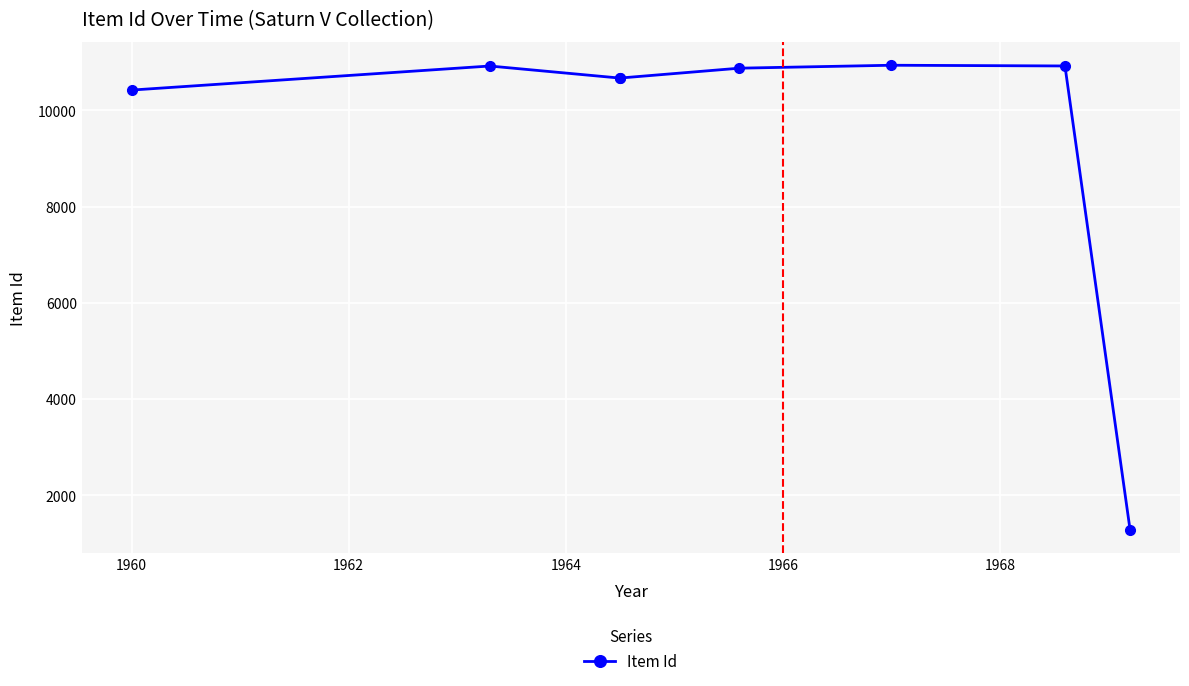

What position from the right is 1966?

4